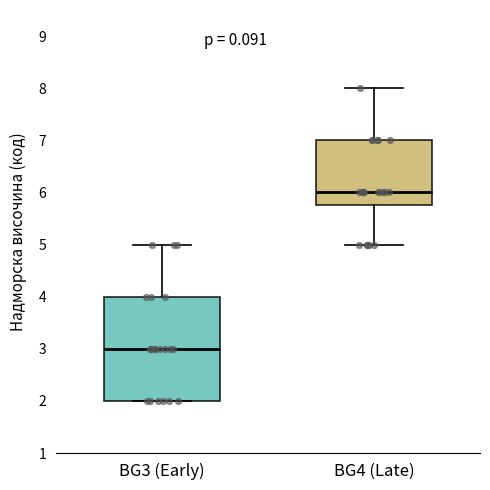

Reading left to right, transcribe this box plot: for each box, give where its median line is, the range the box spans, and where its two whiskers end, as read against the y-axis. The values are not printed on the chart, so give them approximately, as read against the axis.

BG3 (Early): median 3.0, box 2.0 to 4.0, whiskers 2.0 to 5.0
BG4 (Late): median 6.0, box 5.8 to 7.0, whiskers 5.0 to 8.0